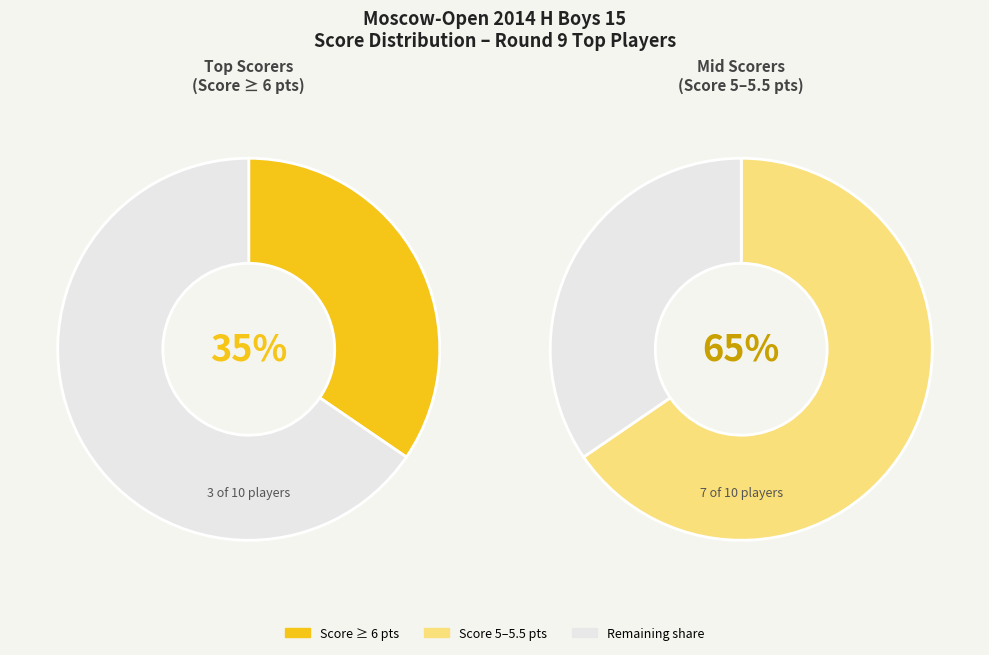

Do Valitov Eldar and Polyantsev Radzh together represent more than half of the pie?

No